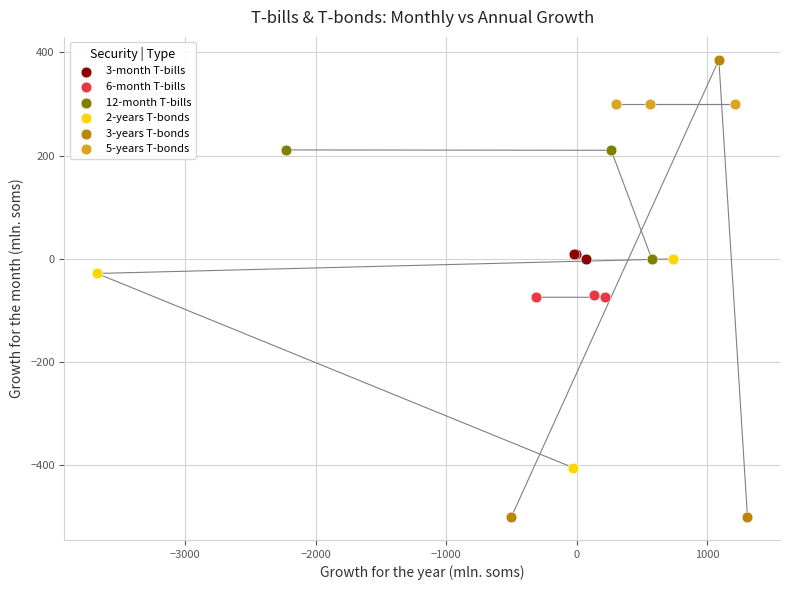

What are all the series names shown in the legend?

3-month T-bills, 6-month T-bills, 12-month T-bills, 2-years T-bonds, 3-years T-bonds, 5-years T-bonds